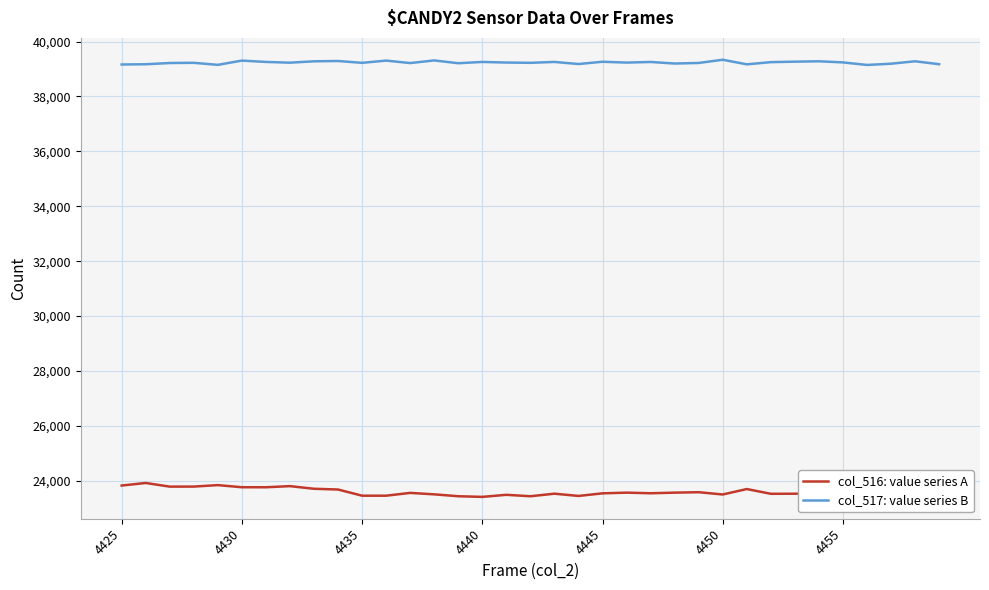

True or false: col_516: value series A and col_517: value series B cross at least once.

False